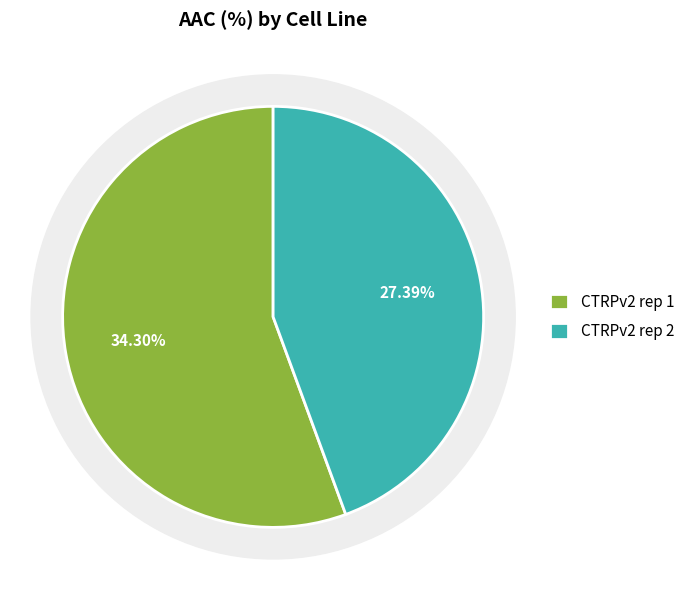

How many segments does this pie chart have?

2